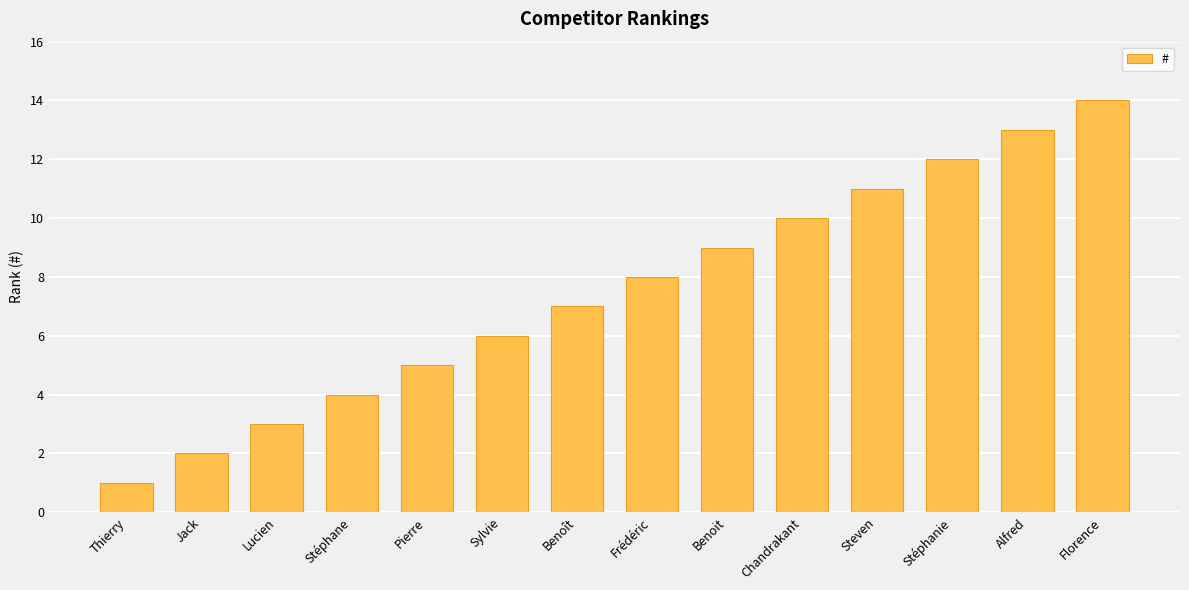

Between Alfred and Frédéric, which is larger?

Alfred